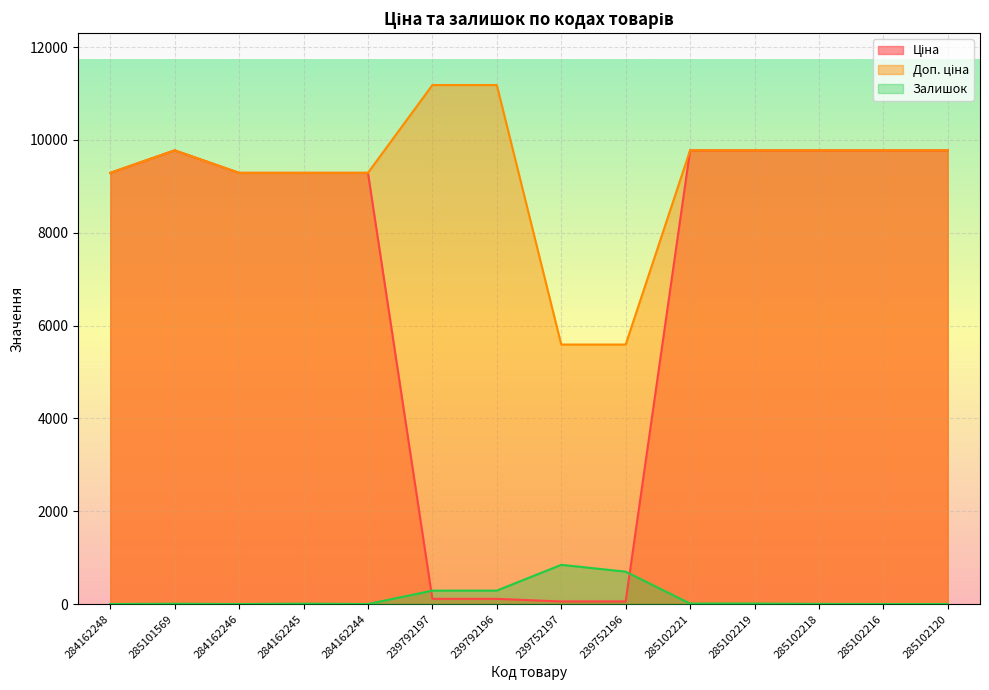

How many series are shown in this chart?

3